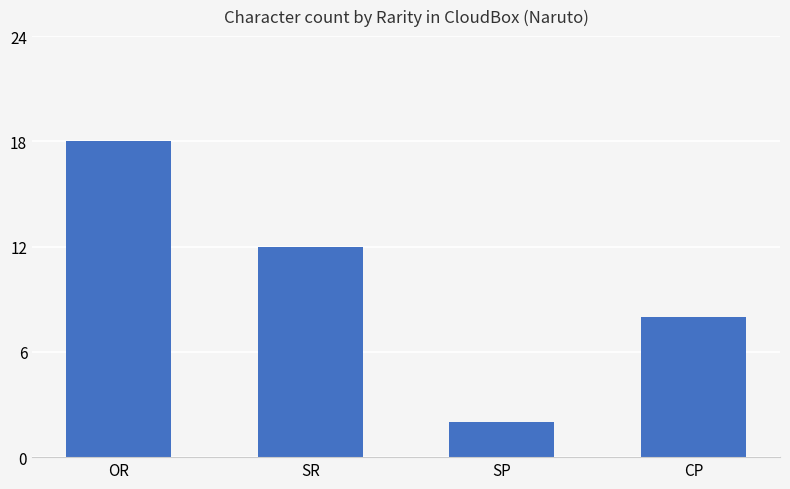

What is the value of the 3rd bar from the left?

2